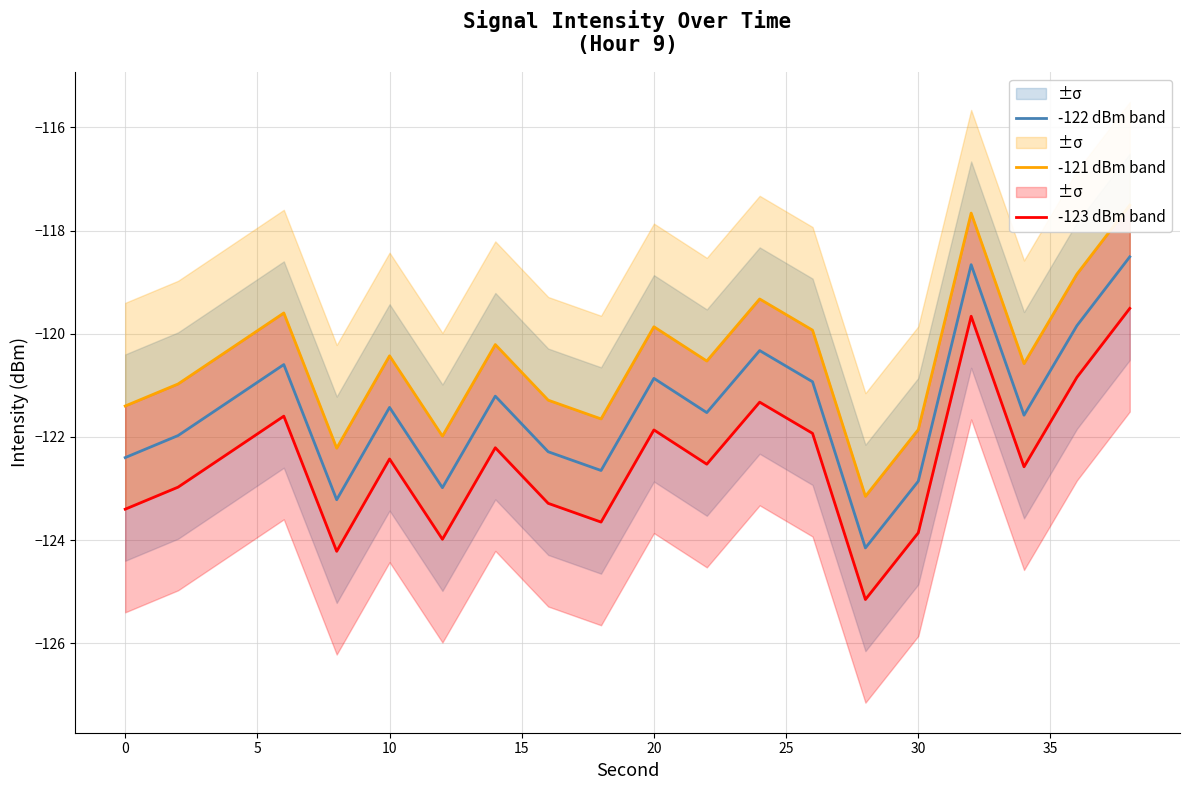

True or false: -122 dBm band has a value of -120.9 at 20.

True